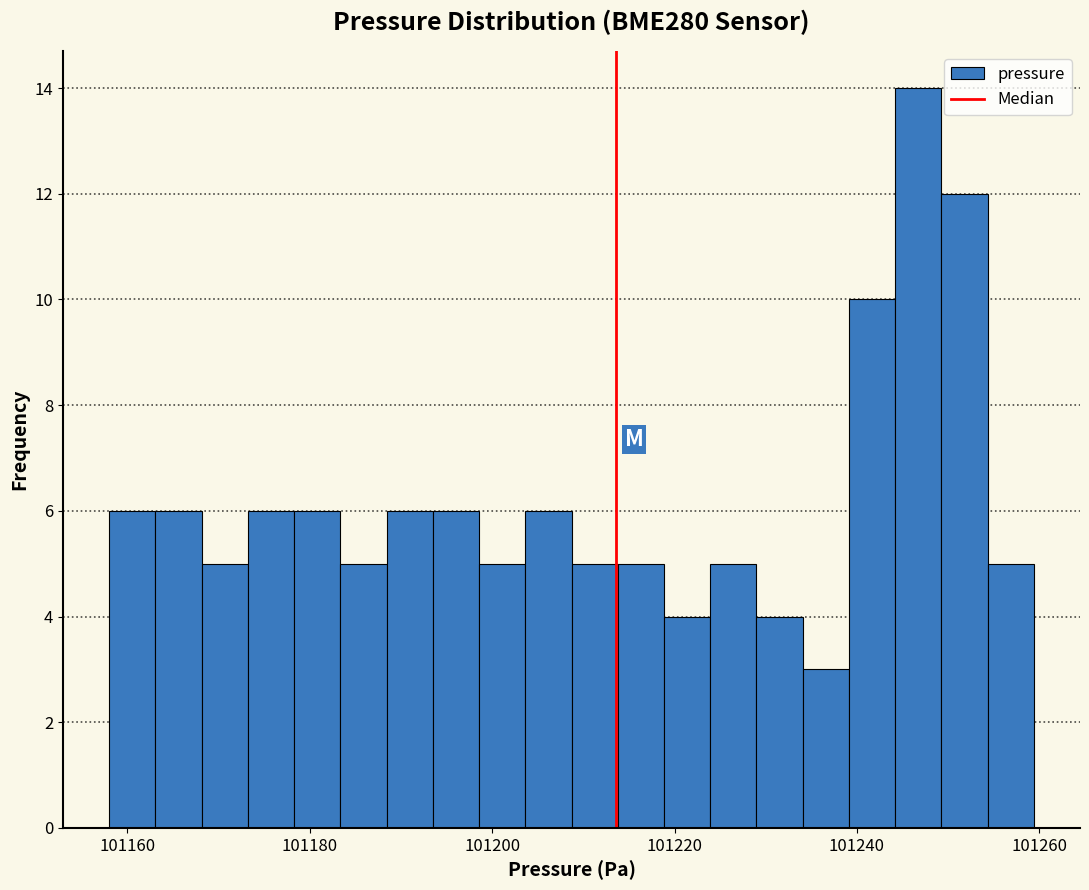

Around what value on the x-axis is the tallest bar? Give the approximate position of its centre, as read against the axis.

101246